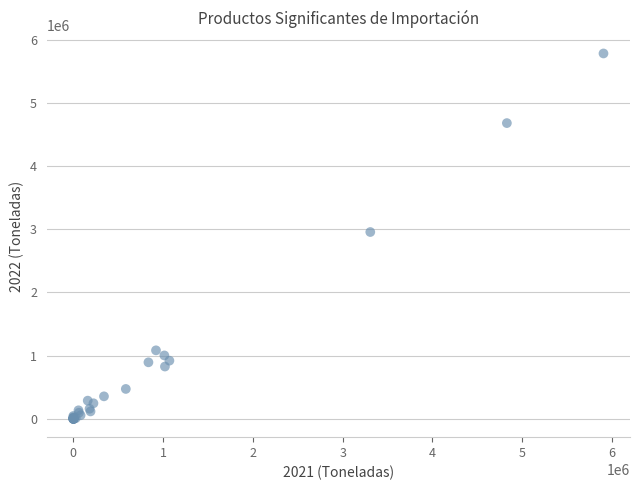

What Y value in the scatter plot is closest to 2890408?

2956154.2